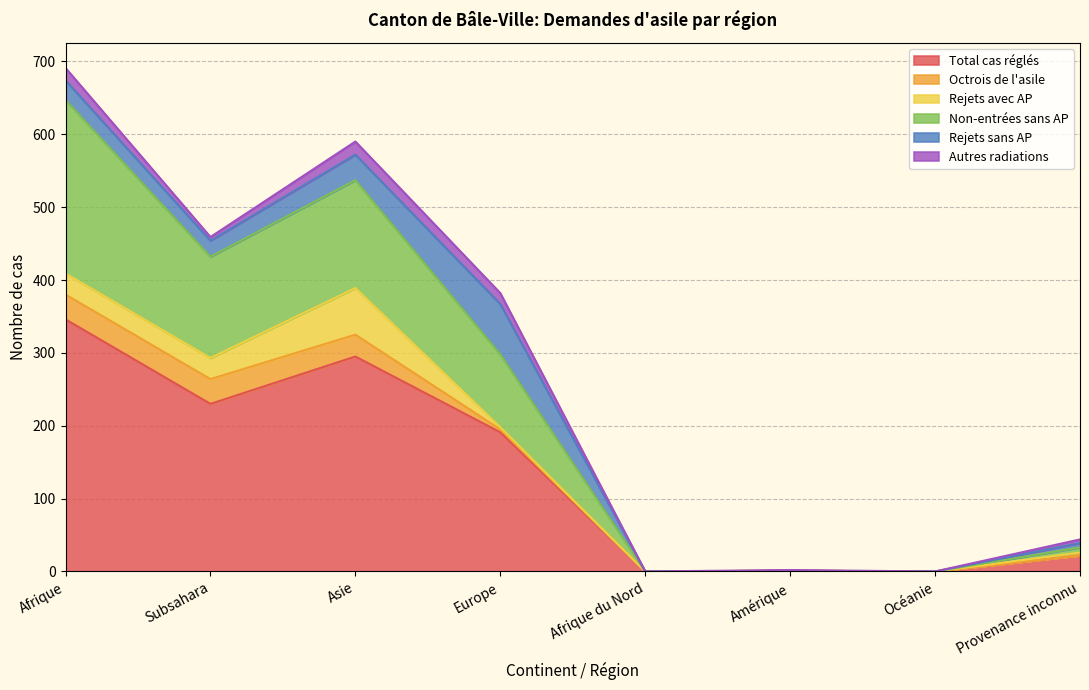

Reading left to right, extract all data points from this chart.

Total cas réglés: 346	230	295	191	0	1	0	22
Octrois de l'asile: 34	34	30	4	0	0	0	0
Rejets avec AP: 29	29	64	3	0	0	0	4
Non-entrées sans AP: 238	139	148	100	0	0	0	7
Rejets sans AP: 27	22	35	69	0	0	0	6
Autres radiations: 17	5	18	15	0	1	0	5